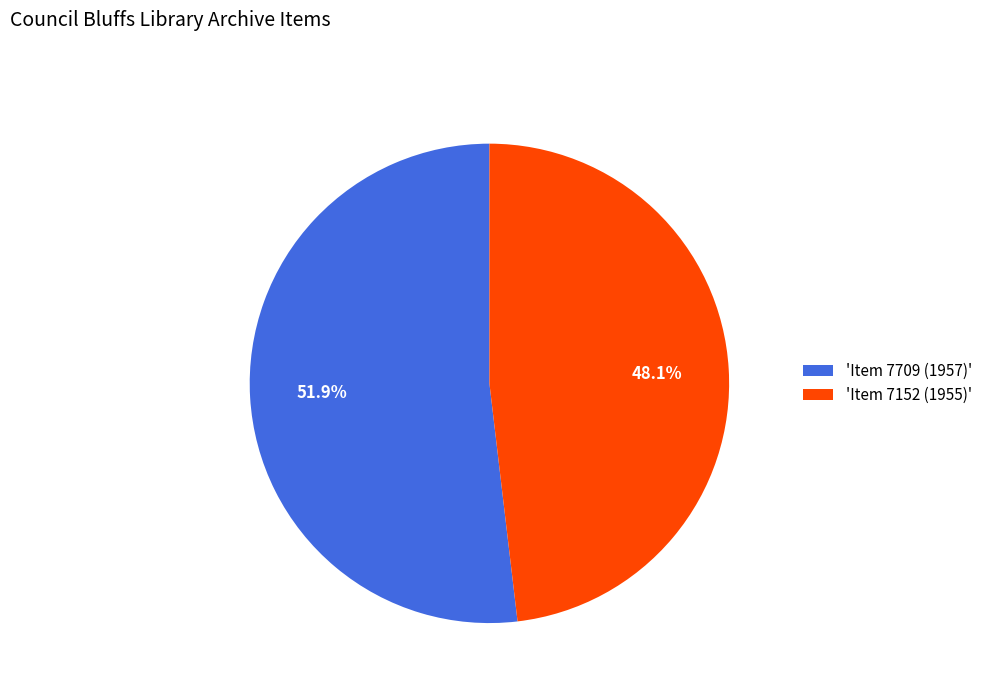

What percentage is NOT represented by 'Item 7709 (1957)'?

48.1%